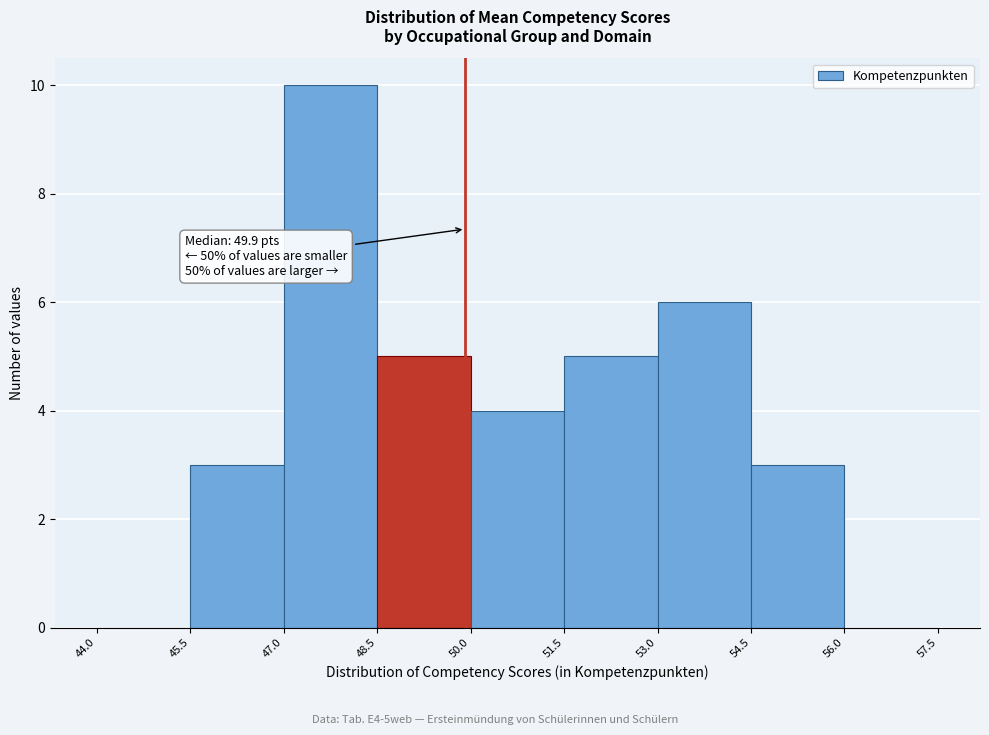

Over which range of the x-axis is the bar tallest?

47.0 to 48.5